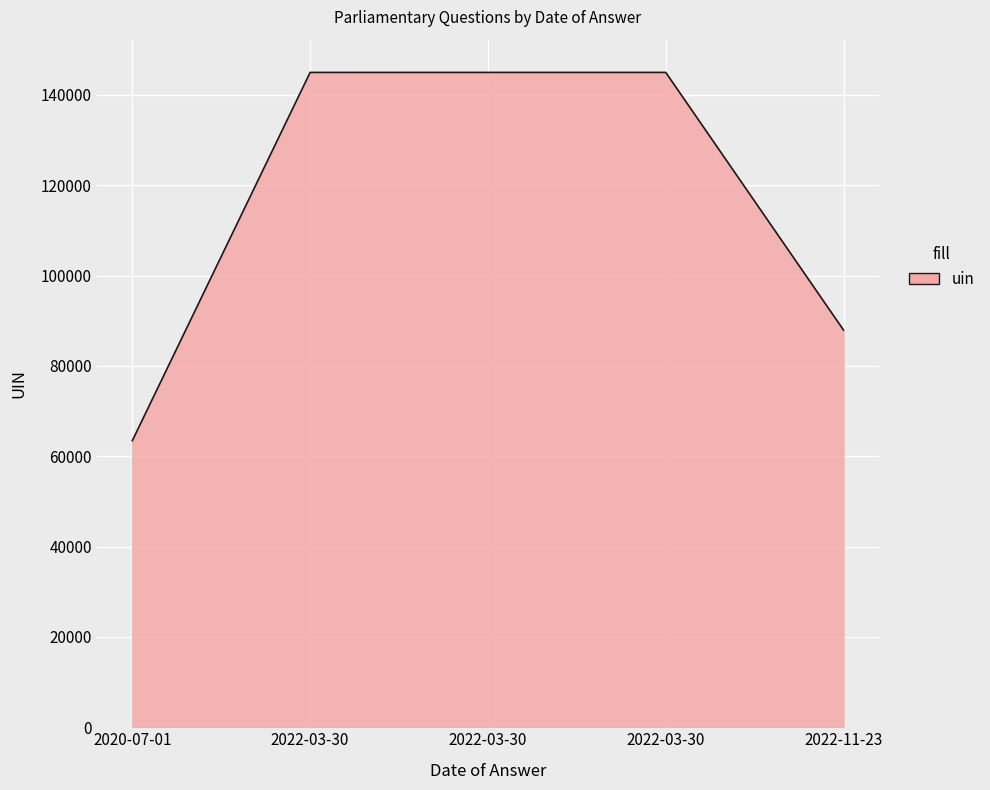

What is the sum of all values?

586357